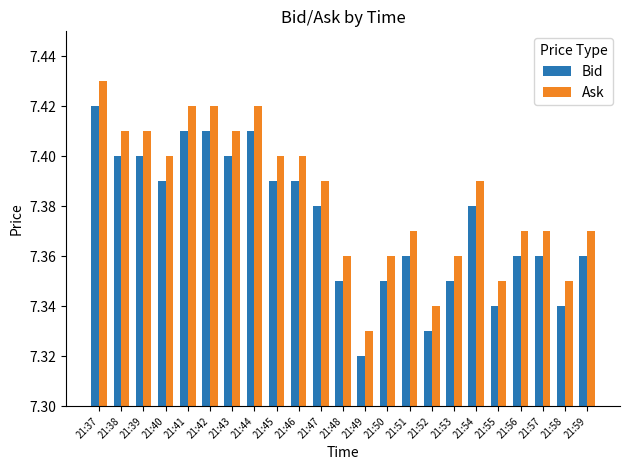

How many groups of bars are there?

23